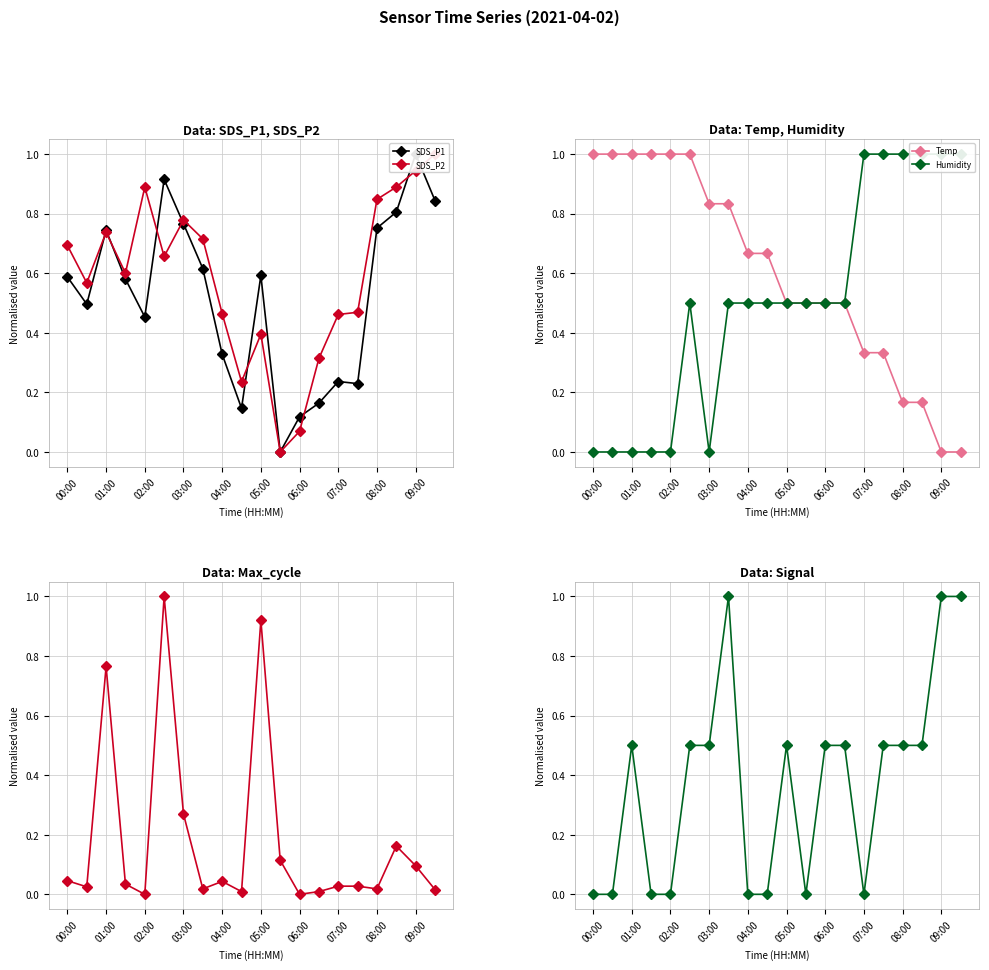

After their last crossing, which series has the higher values: Signal or Max_cycle?

Signal